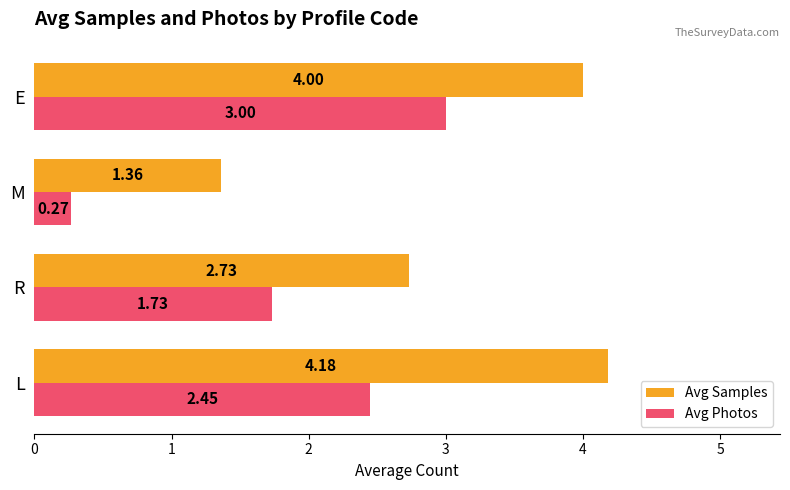

What are all the series names shown in the legend?

Avg Samples, Avg Photos